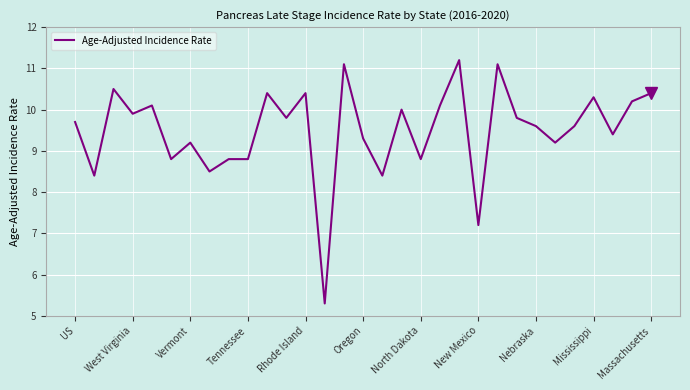

Reading right to left, what are all the values shown in this chart?

10.4	10.2	9.4	10.3	9.6	9.2	9.6	9.8	11.1	7.2	11.2	10.1	8.8	10.0	8.4	9.3	11.1	5.3	10.4	9.8	10.4	8.8	8.8	8.5	9.2	8.8	10.1	9.9	10.5	8.4	9.7